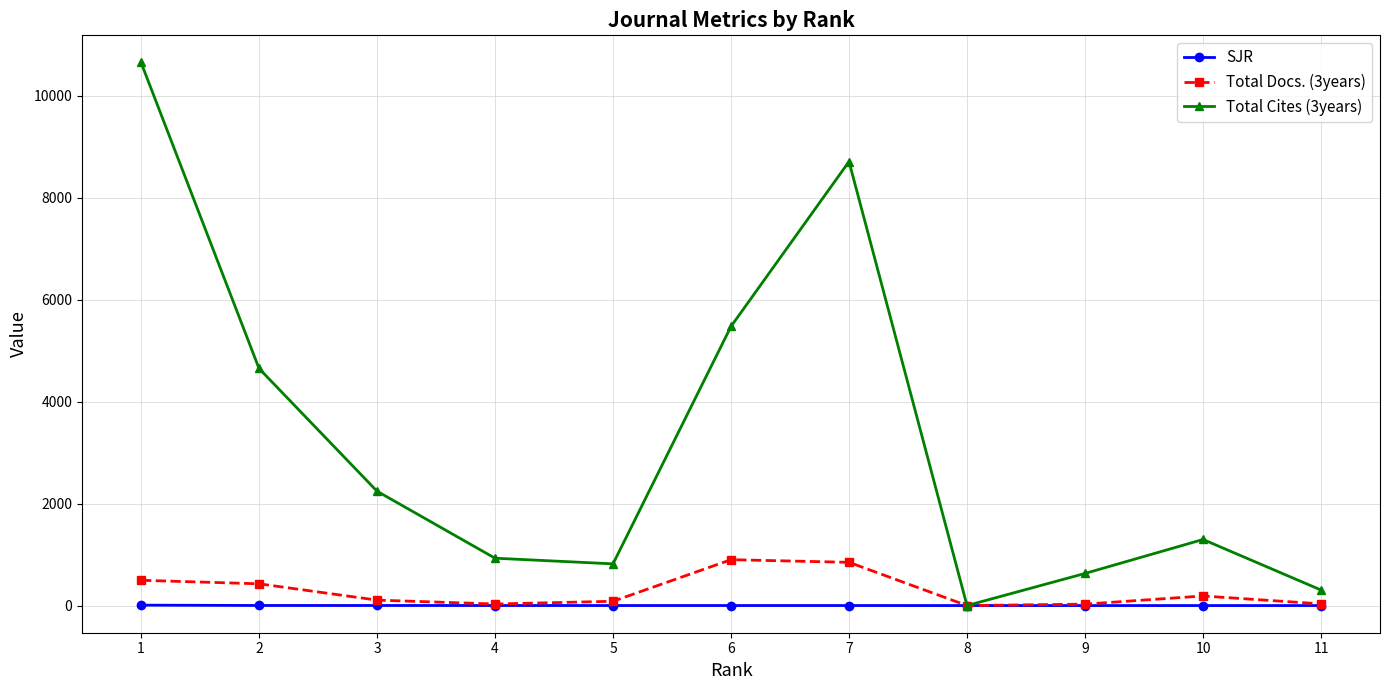

What is the sum of the Total Cites (3years) values at 7 and 8?

8708.0